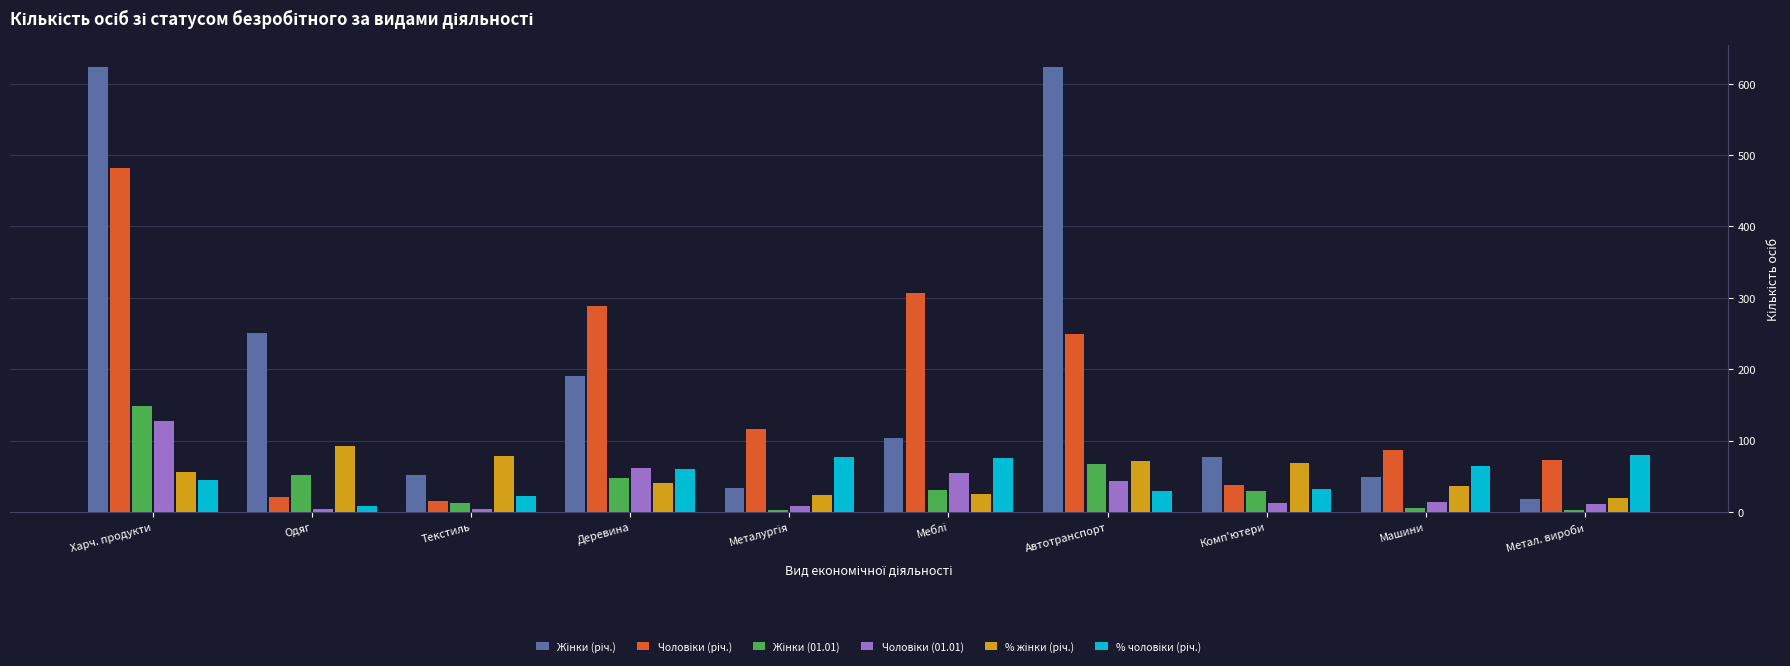

At which category is the sum across all series the highest?

Харч. продукти